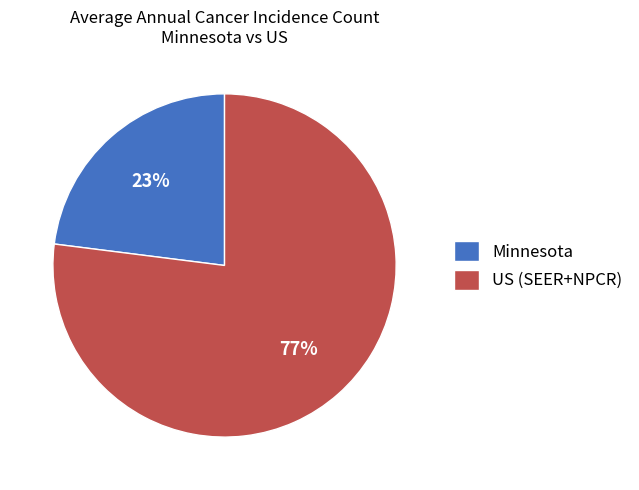

Is the sum of US (SEER+NPCR) and Minnesota greater than half?

Yes